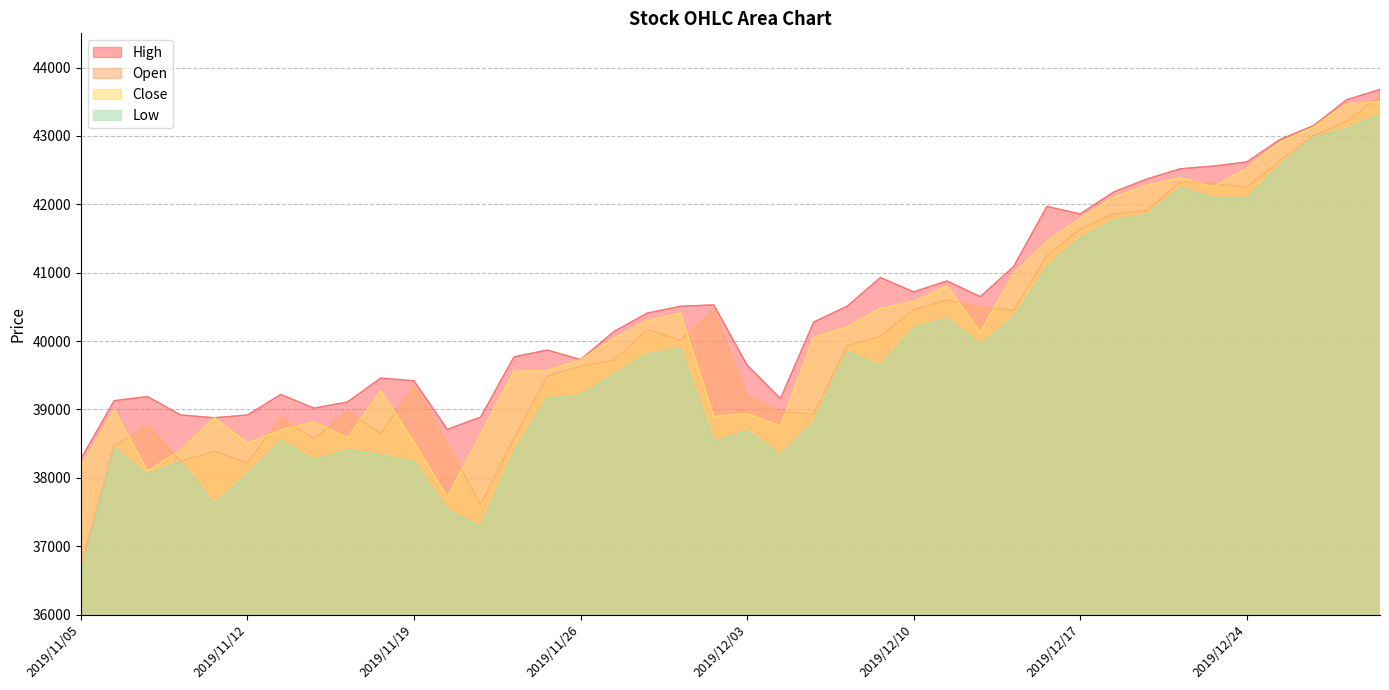

What is the difference between the highest and lowest values at 2019/11/26?

520